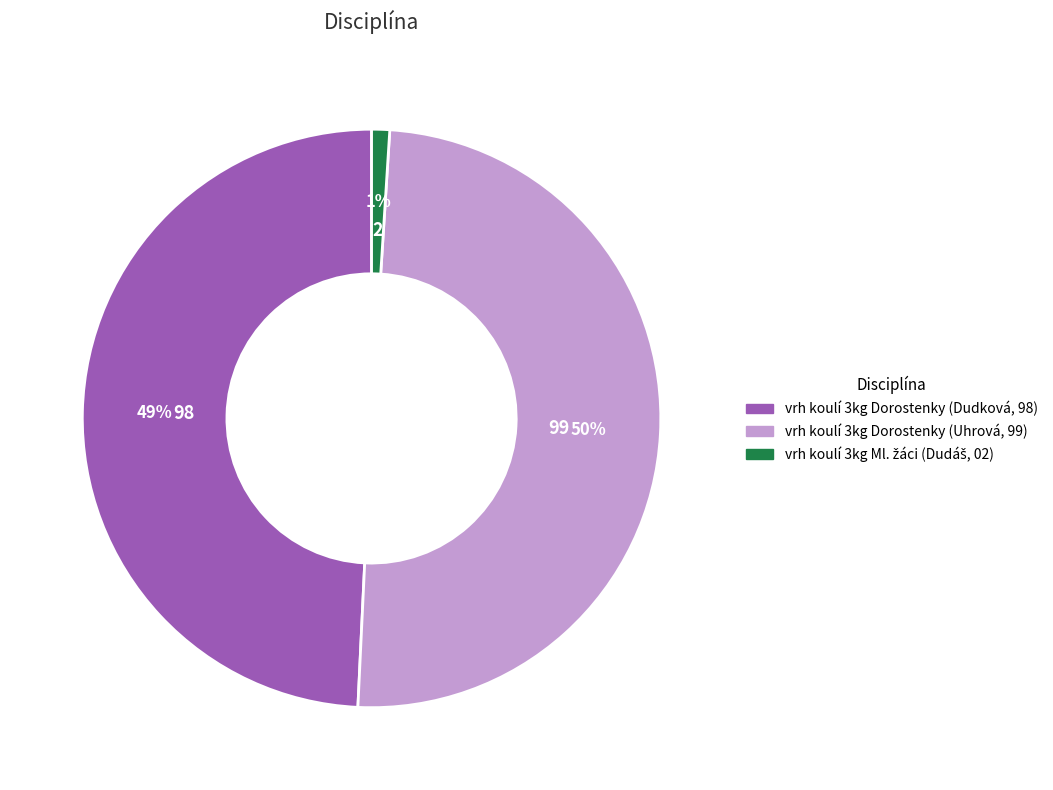

To the nearest percent, what is the average slice percentage?

33%